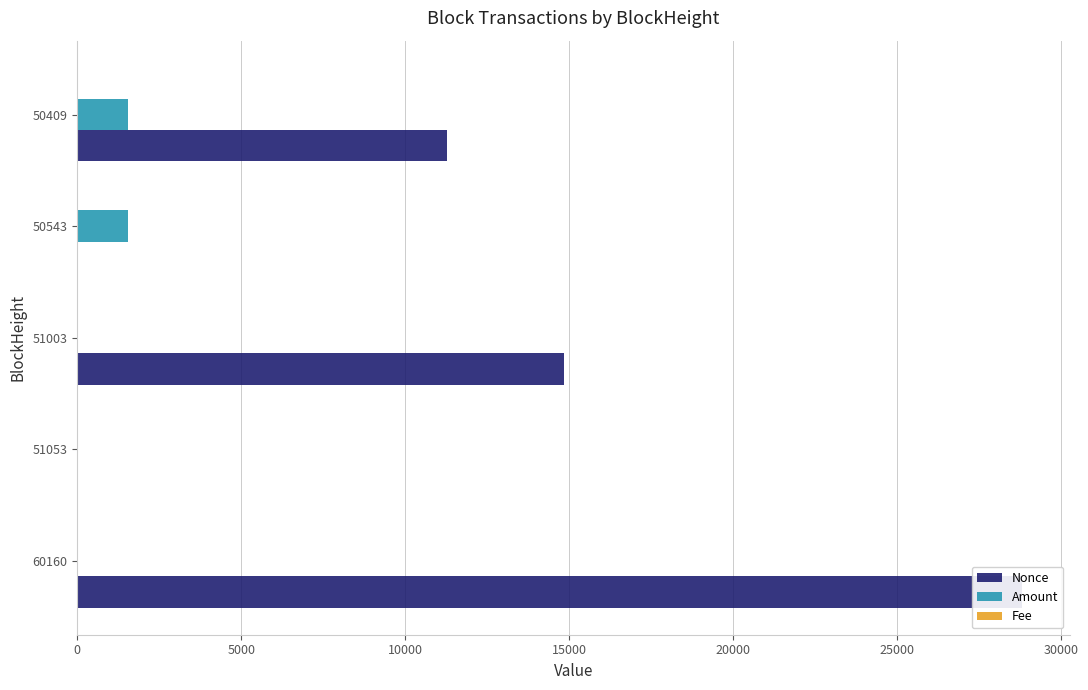

Reading left to right, list all the values displayed in this chart.

Nonce: 28814.0	1.0	14834.0	0.0	11273.0
Amount: 3.0	10.2	10.3	1543.9	1545.0
Fee: 0.0	0.1	0.0	0.1	0.0